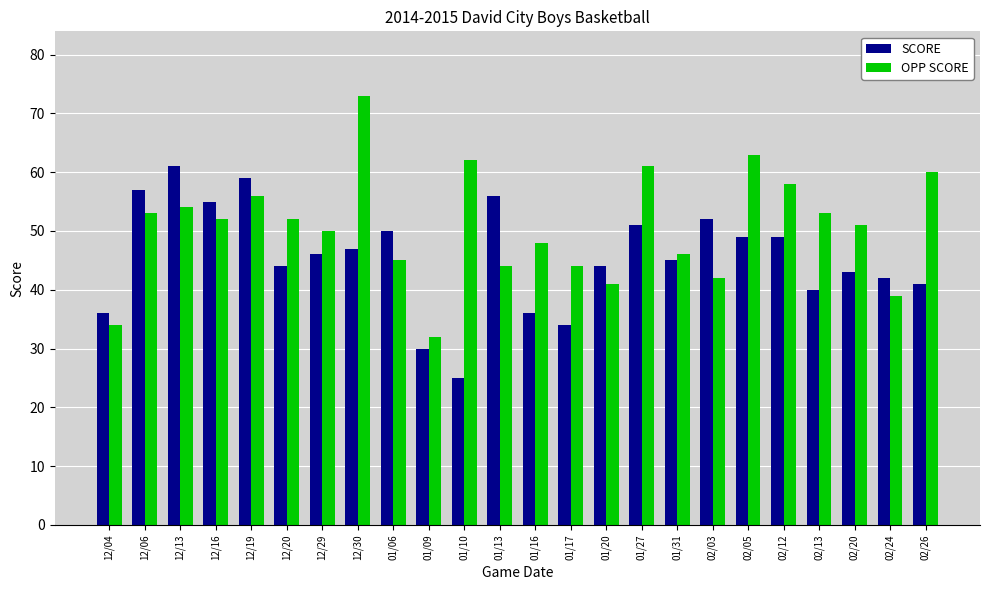

What is the label of the 13th bar from the left?

01/16